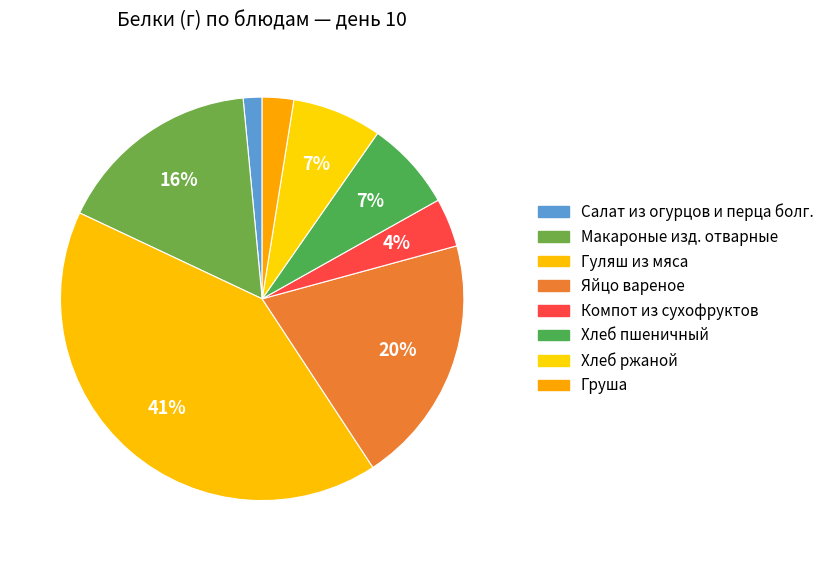

Is the sum of Гуляш из мяса and Хлеб ржаной greater than half?

No